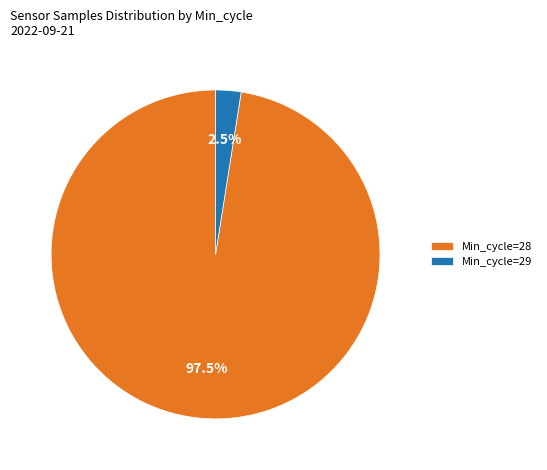

Does Min_cycle=28 represent more than half of the total?

Yes